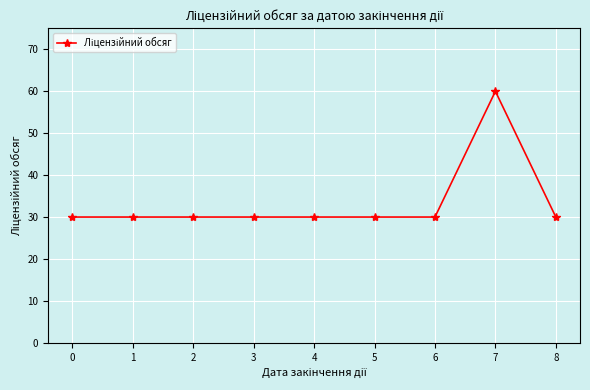

What is the maximum value shown in the chart?

60